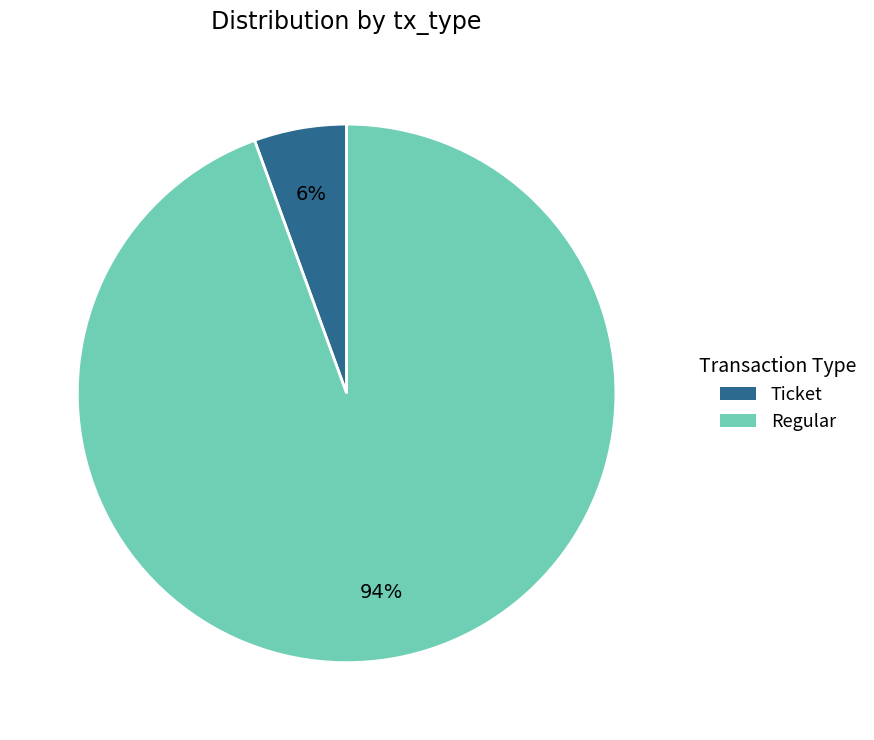

To the nearest percent, what percentage of the pie is Regular?

94%